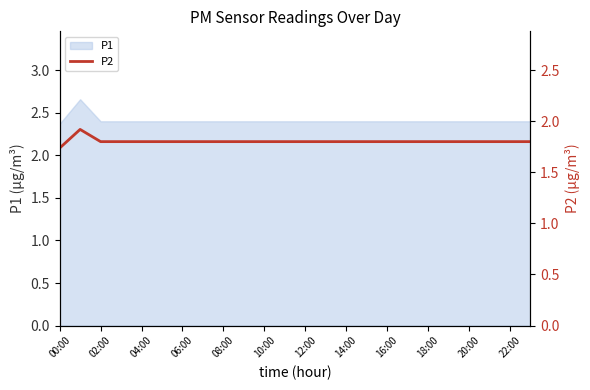

The value of P1 at 00:00 is 2.4. True or false?

True